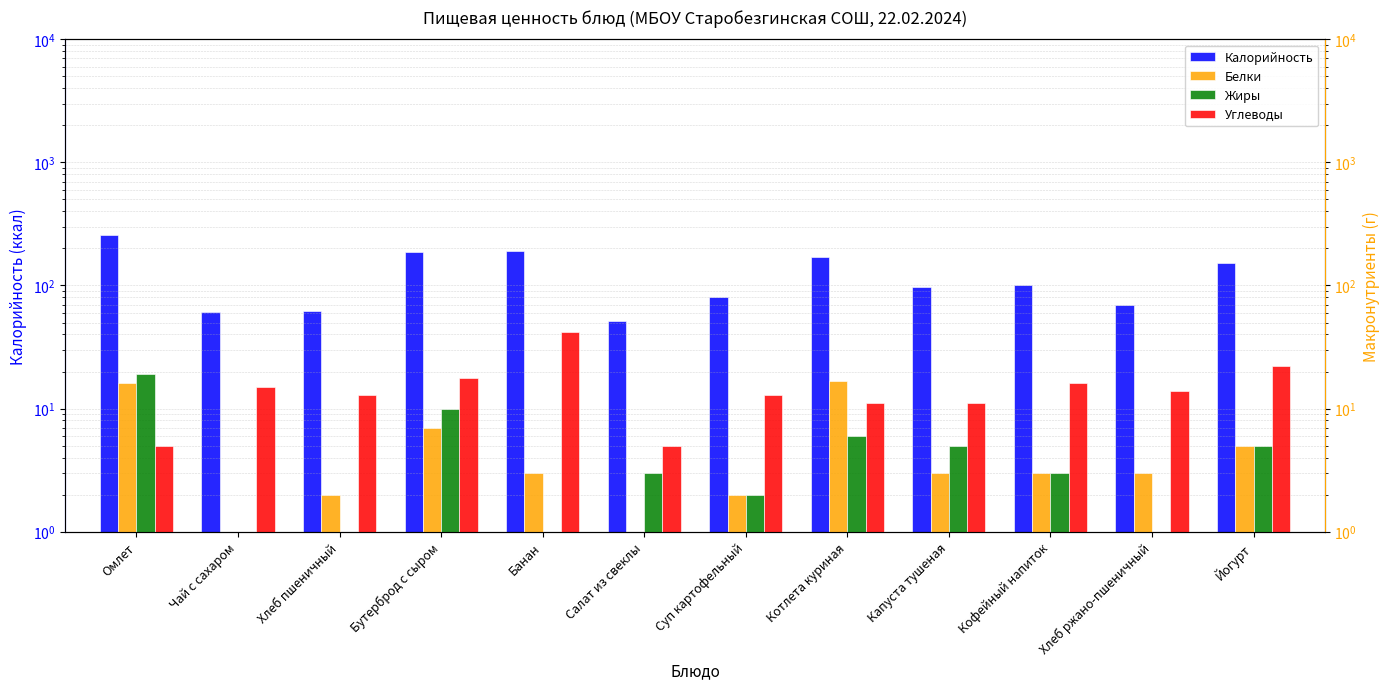

Does the chart contain any negative values?

No